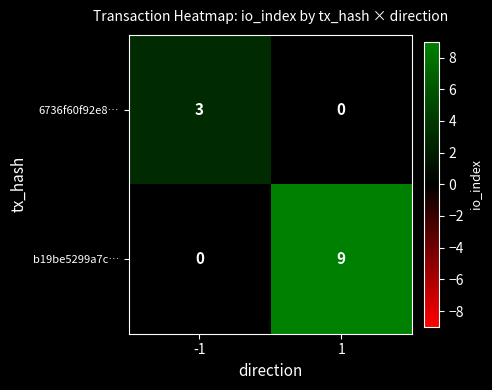

What is the total value across all series at 1?

9